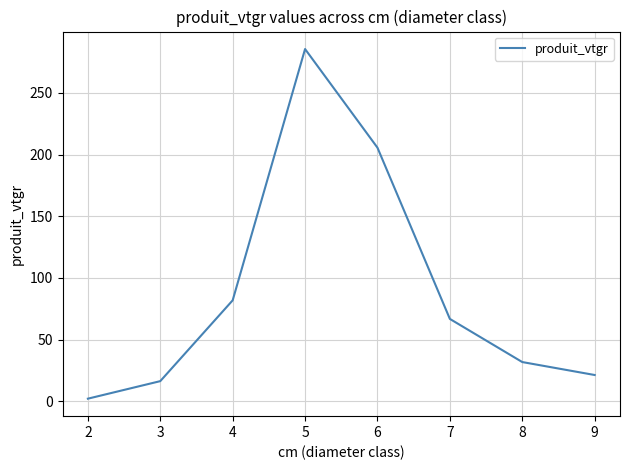

List the labels in order of value, largest first.

5, 6, 4, 7, 8, 9, 3, 2